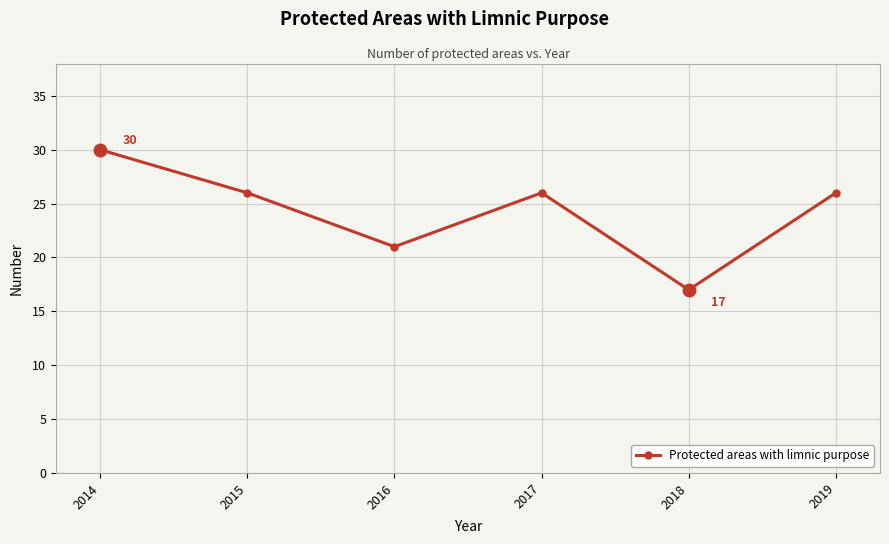

Is it true that the value at 2018 is 10?

False